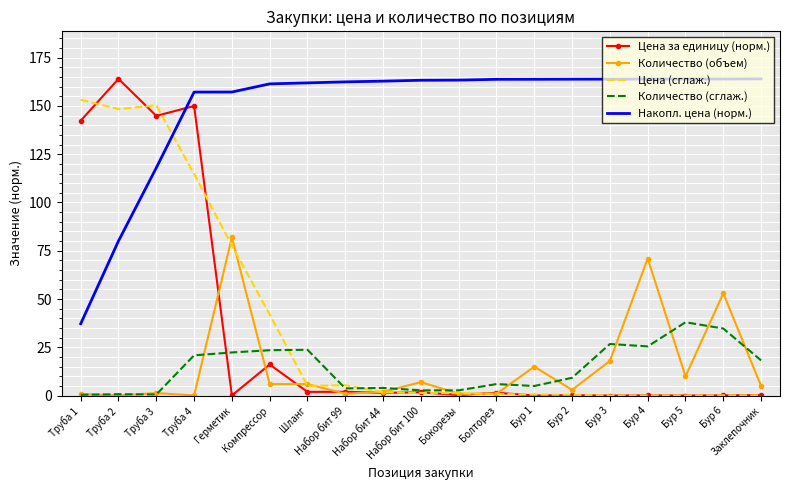

True or false: Цена (сглаж.) and Накопл. цена (норм.) cross at least once.

True